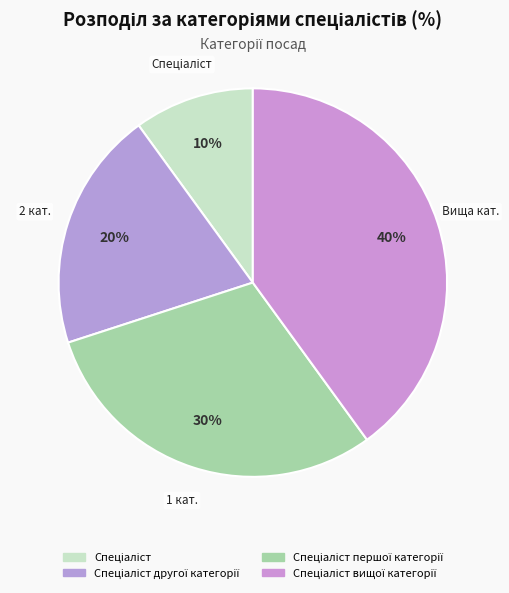

Which category has the biggest portion of the pie?

Спеціаліст вищої категорії